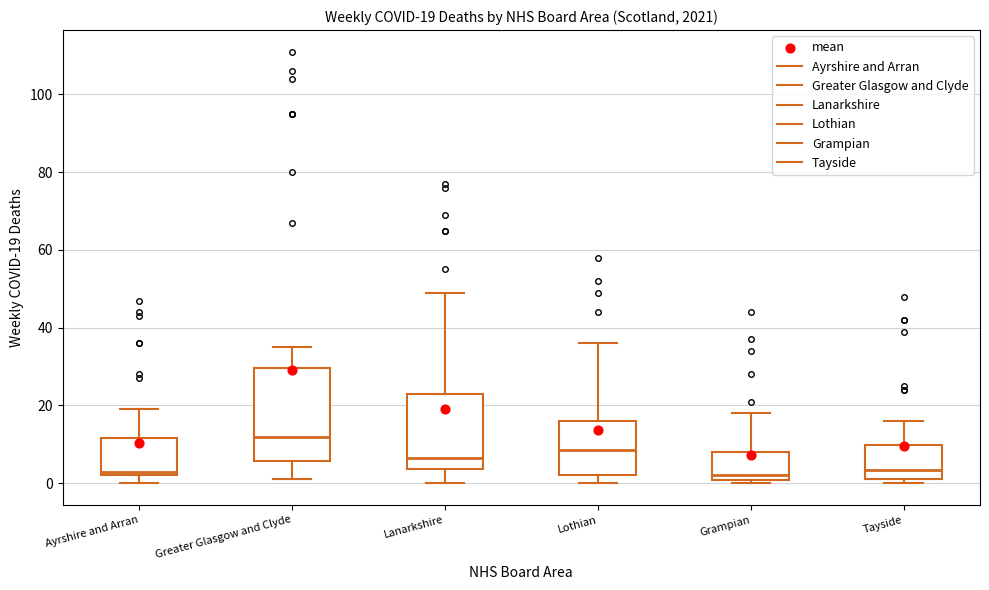

Which box is the tallest, from its lower edge to its upper edge?

Greater Glasgow and Clyde